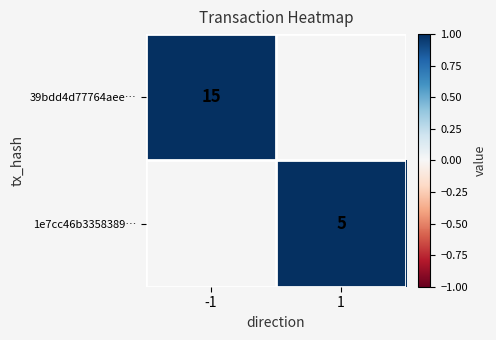

The value of 39bdd4d77764aee… at -1 is 22.6. True or false?

False